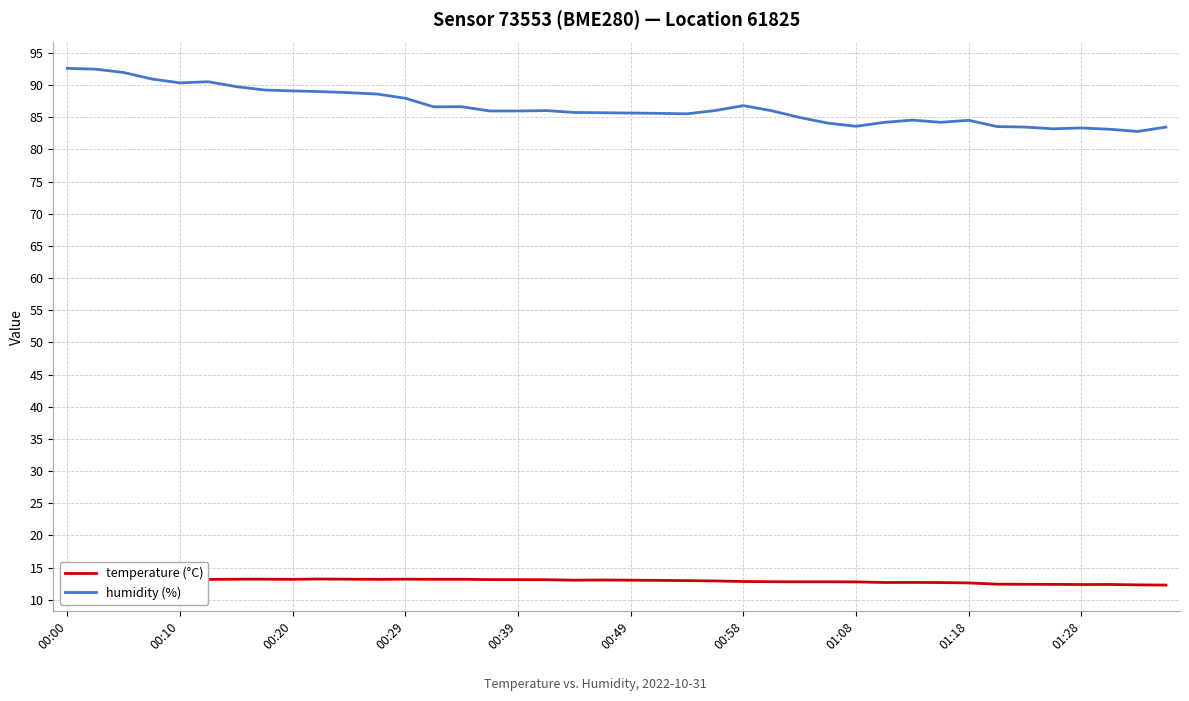

List the series in order of their overall mean, lowest first.

temperature (°C), humidity (%)